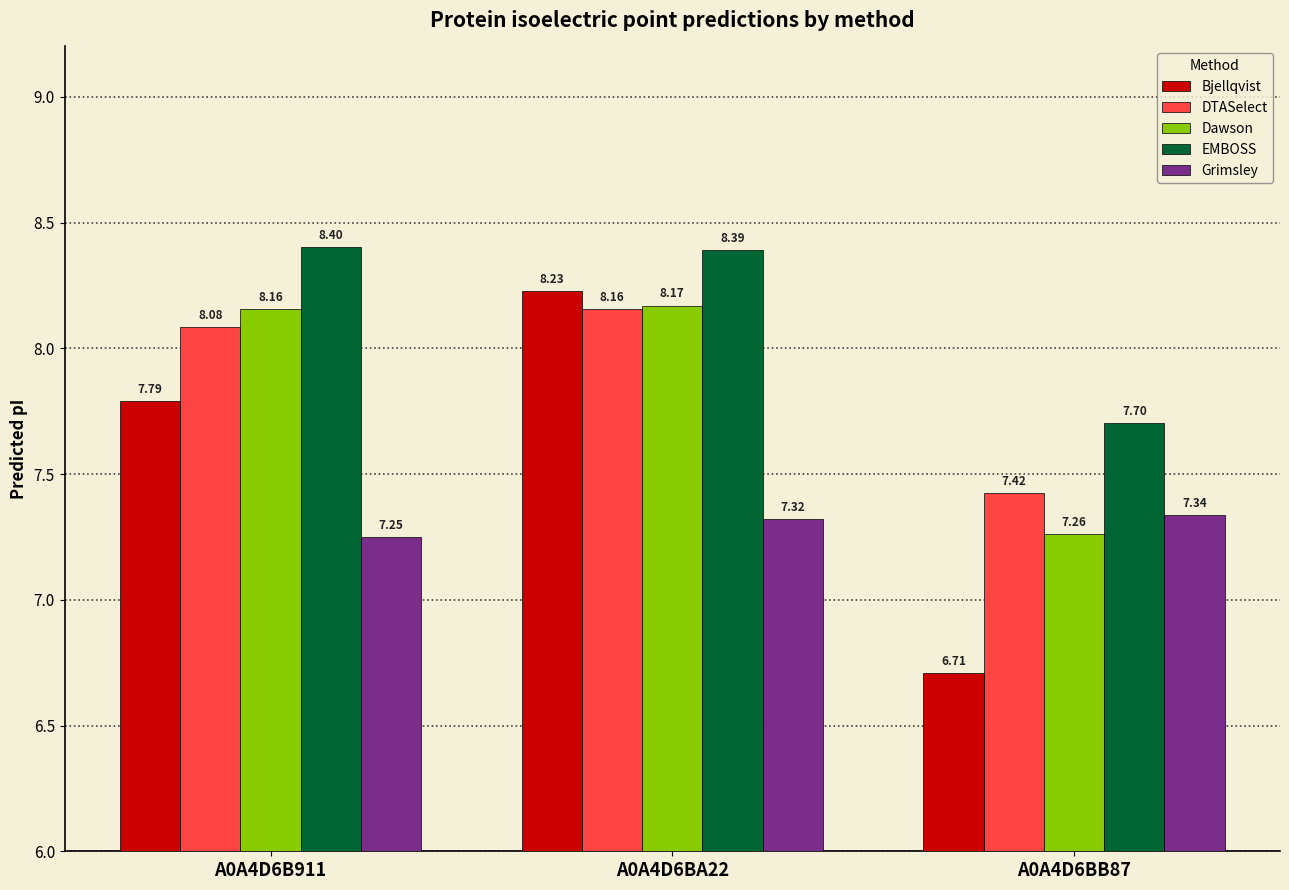

What is the total value across all series at A0A4D6BB87?

36.4